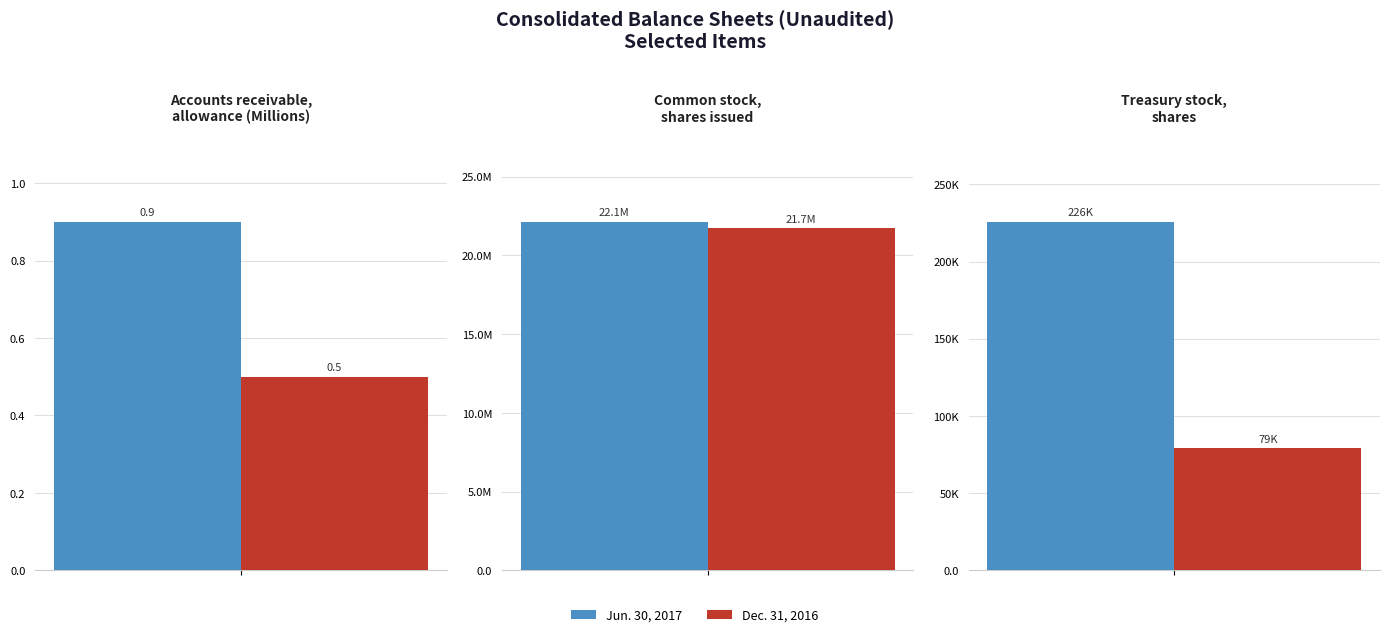

How many groups of bars are there?

3